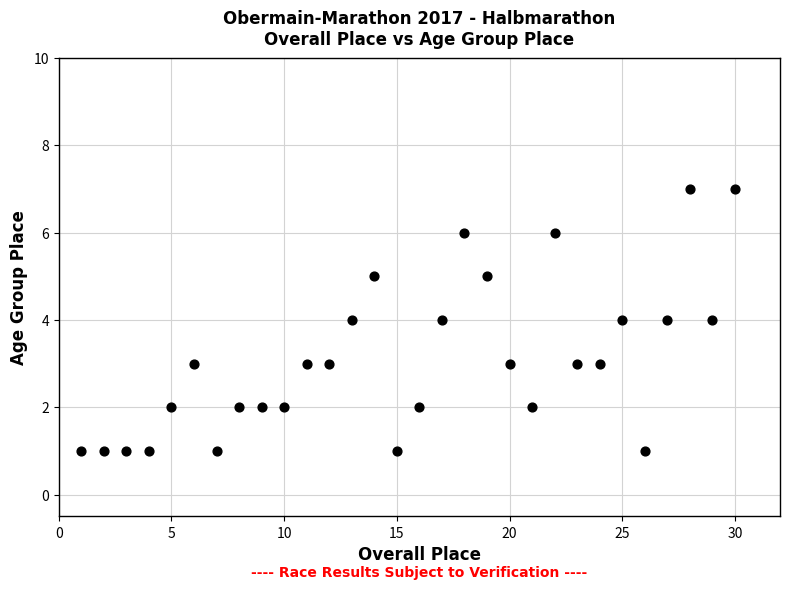

What is the range of Y values (max minus min)?

6